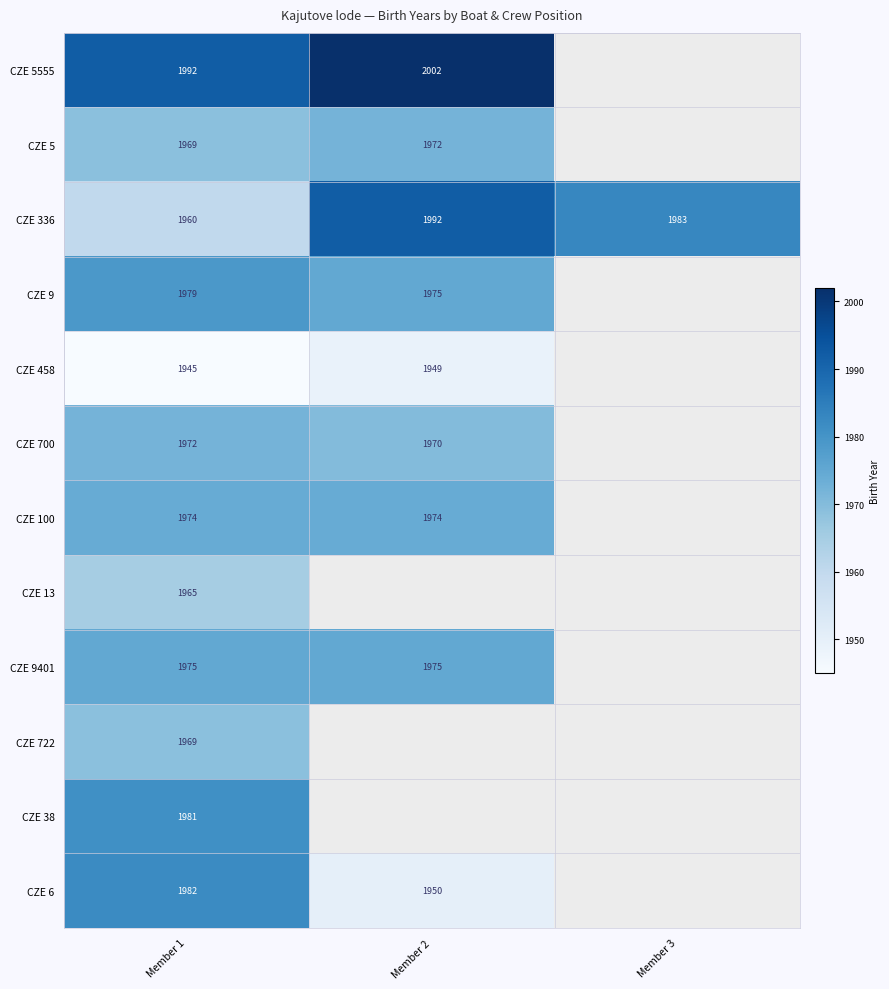

At which category is the sum across all series the highest?

Member 1